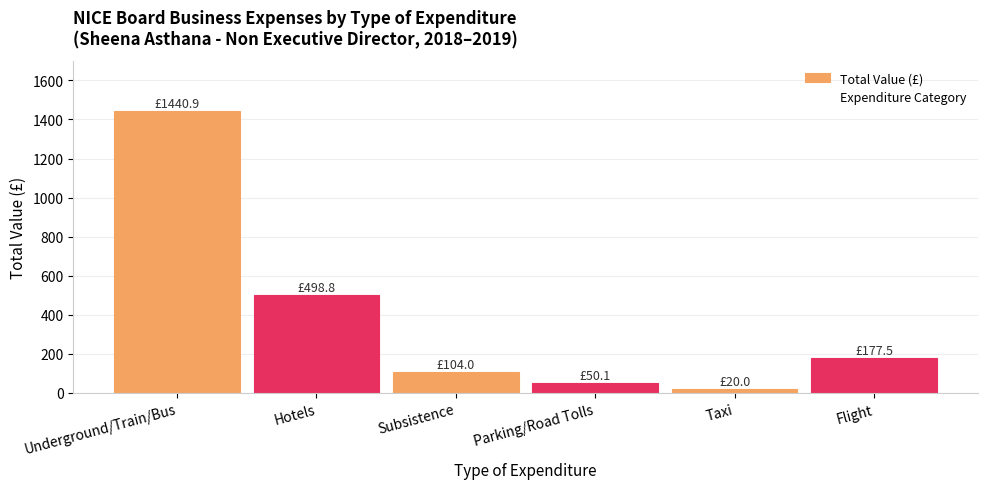

Reading left to right, transcribe all the data shown in this chart.

Underground/Train/Bus=1440.9	Hotels=498.8	Subsistence=104.0	Parking/Road Tolls=50.1	Taxi=20.0	Flight=177.5